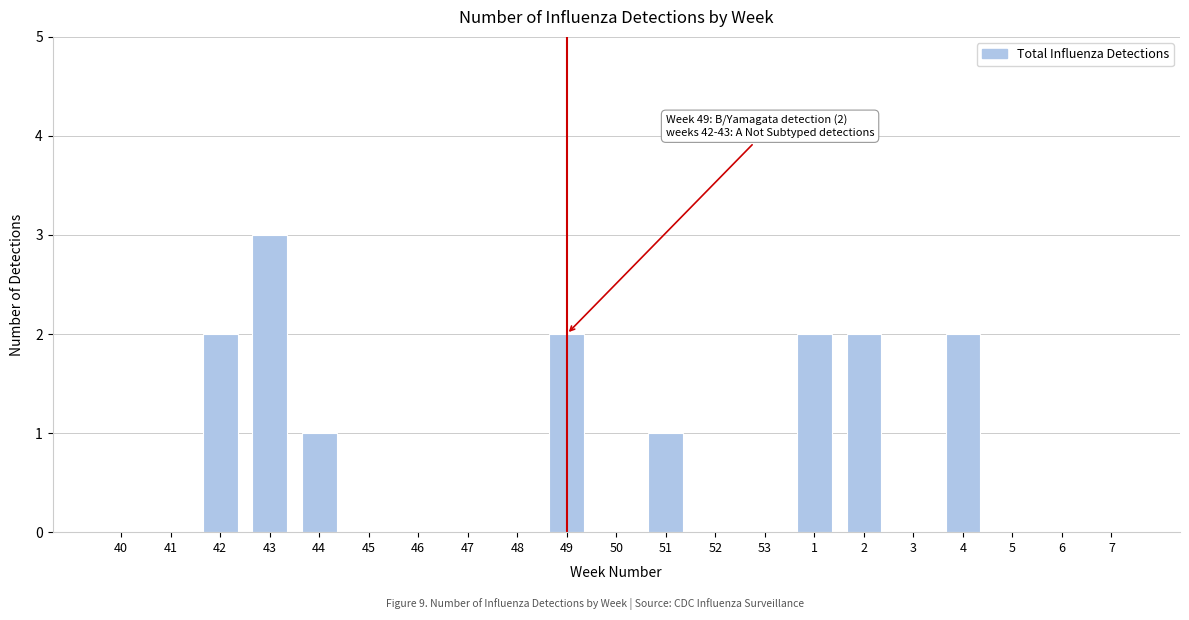

Reading left to right, extract all data points from this chart.

40=0	41=0	42=2	43=3	44=1	45=0	46=0	47=0	48=0	49=2	50=0	51=1	52=0	53=0	1=2	2=2	3=0	4=2	5=0	6=0	7=0